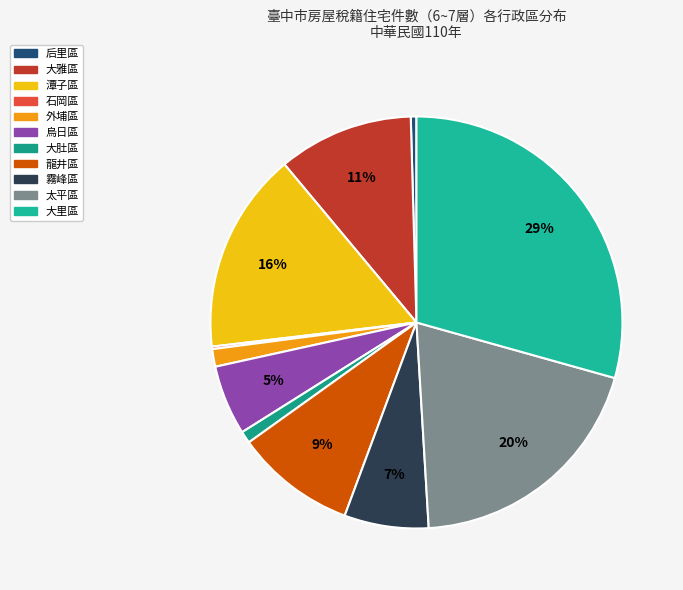

How much of the chart is everything except 大里區?

70.7%